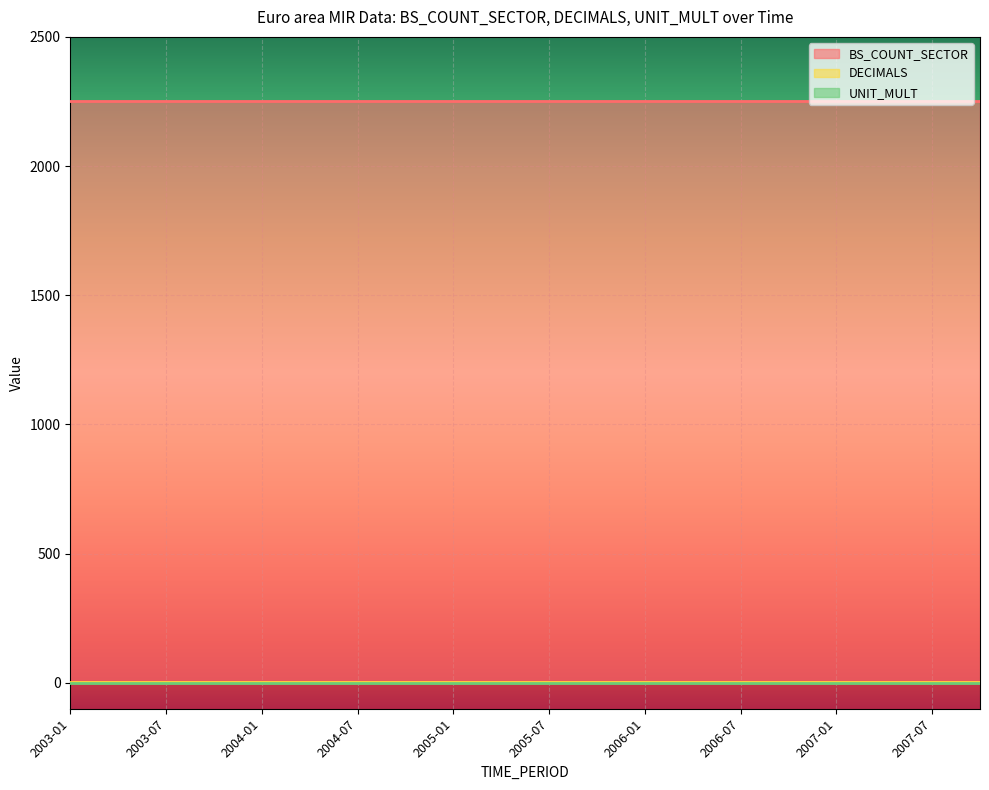

Reading left to right, what are all the values shown in this chart?

BS_COUNT_SECTOR: 2250	2250	2250	2250	2250	2250	2250	2250	2250	2250	2250	2250	2250	2250	2250	2250	2250	2250	2250	2250
DECIMALS: 4	4	4	4	4	4	4	4	4	4	4	4	4	4	4	4	4	4	4	4
UNIT_MULT: 0	0	0	0	0	0	0	0	0	0	0	0	0	0	0	0	0	0	0	0